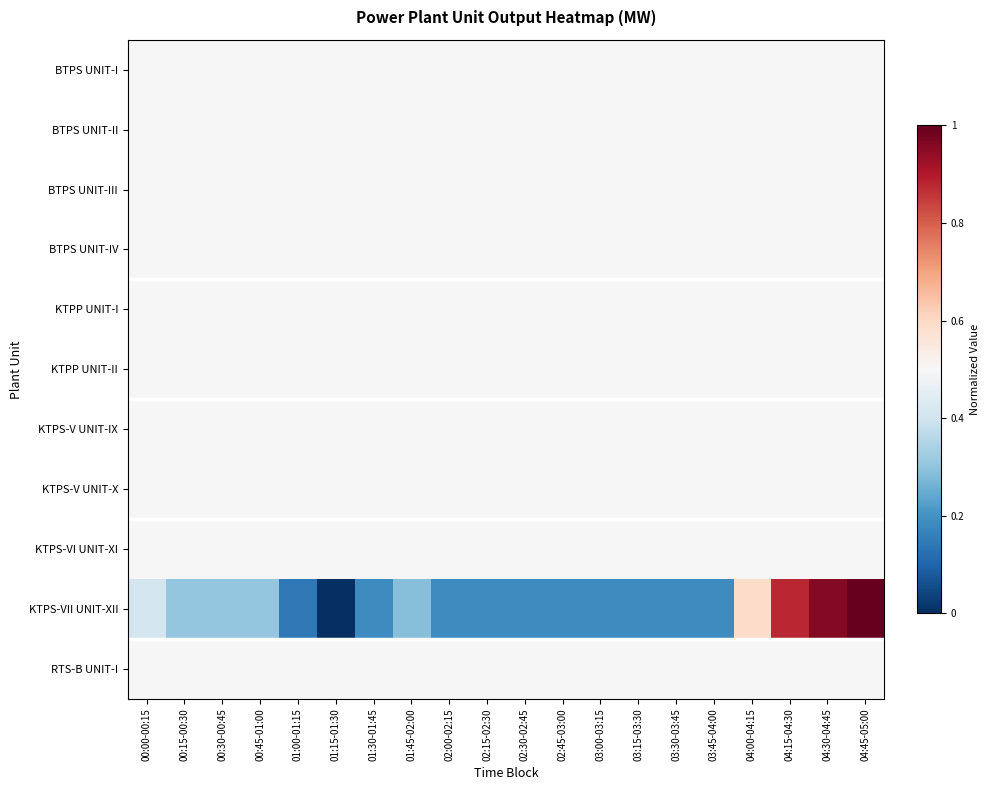

Which series has the widest spread of values?

KTPS-VII UNIT-XII